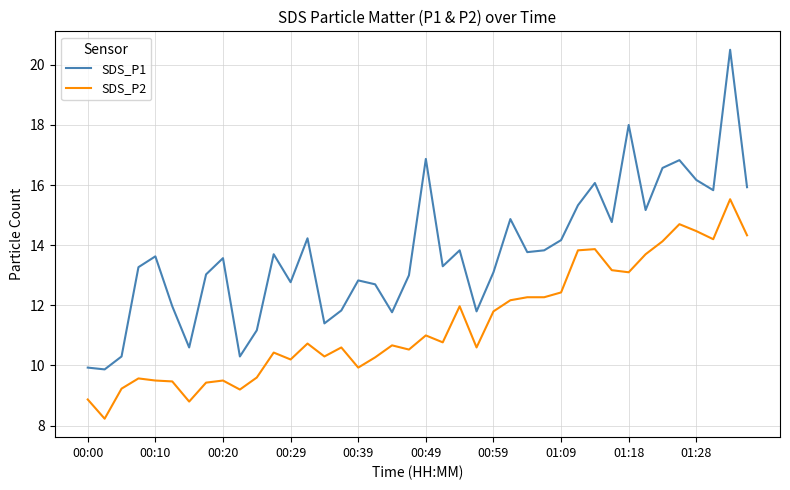

How many series are shown in this chart?

2